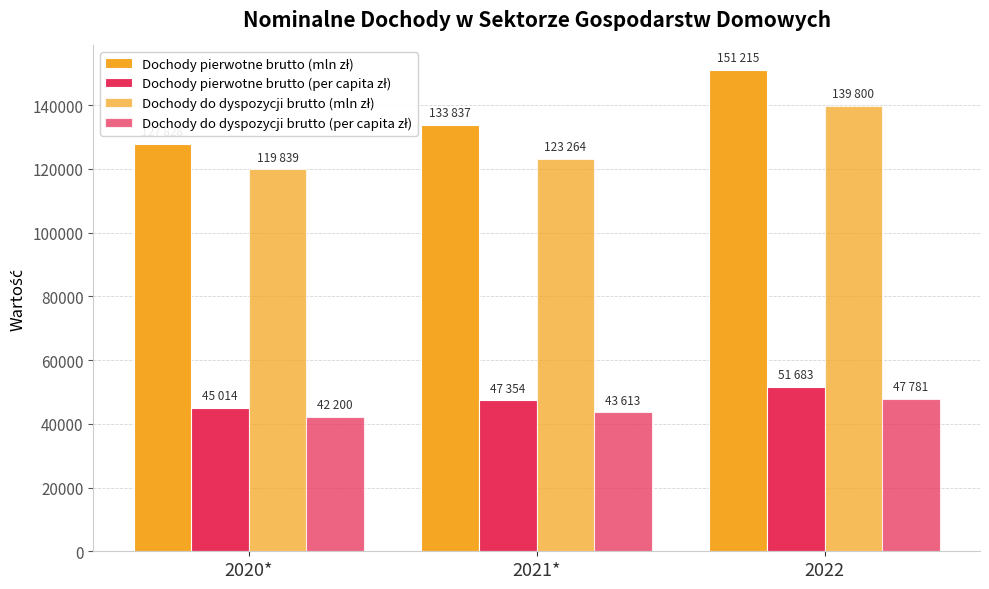

At how many categories does at least one series exceed 88676?

3